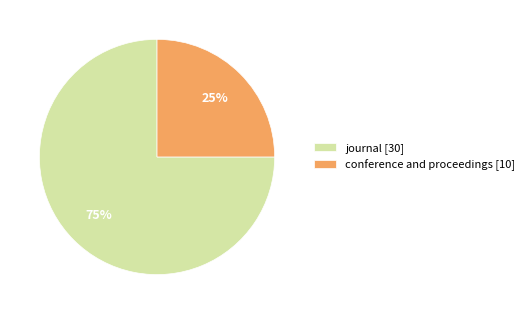

To the nearest percent, what is the combined percentage of conference and proceedings and journal?

100%